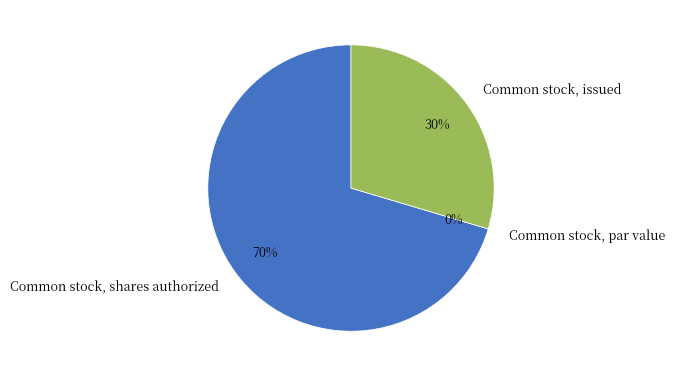

Is there any slice that represents more than half of the pie?

Yes